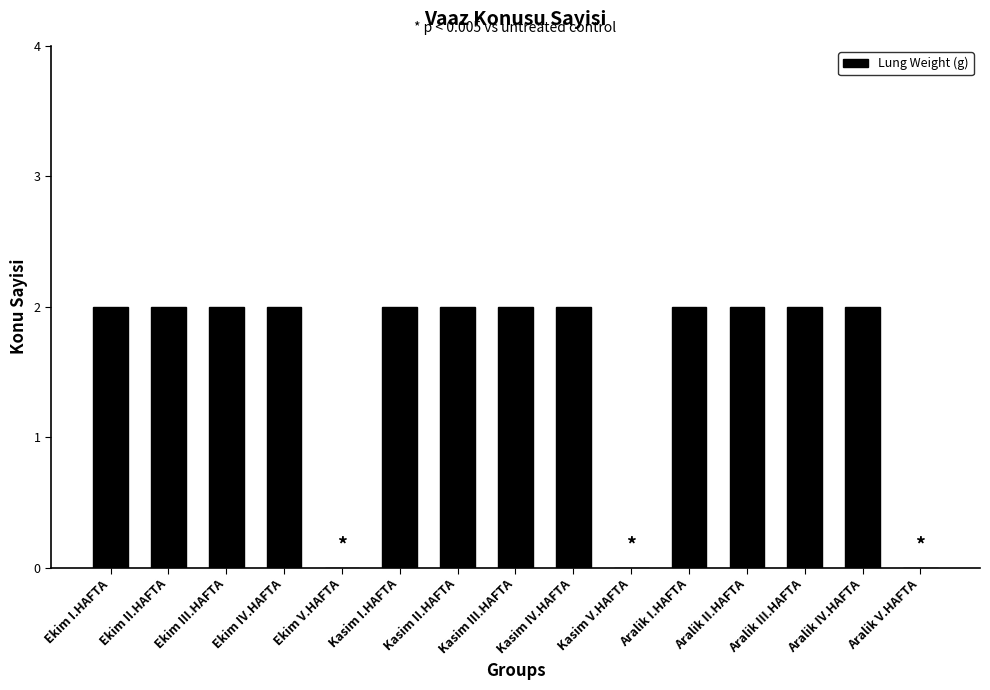

The value at Kasim I.HAFTA is 2. True or false?

True